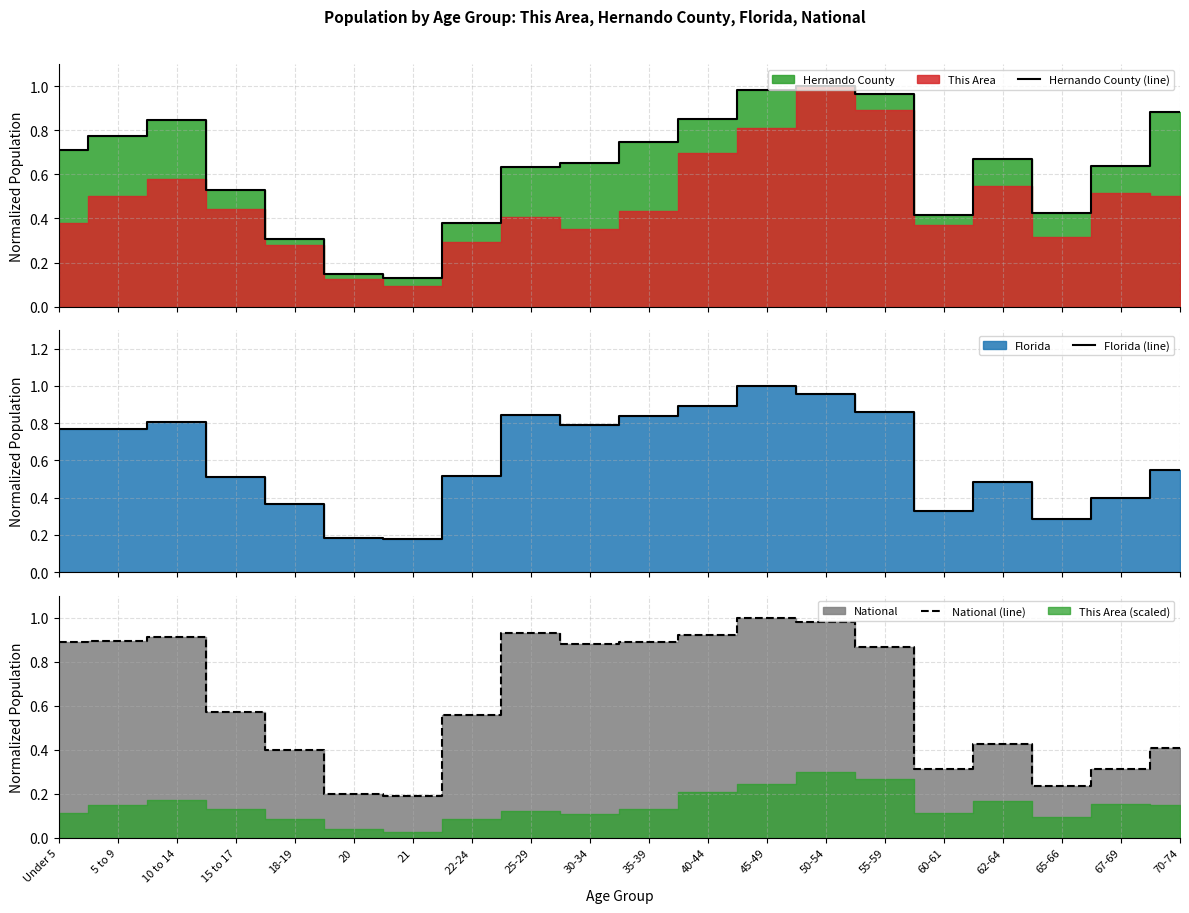

What is the minimum value shown in the chart?

0.1